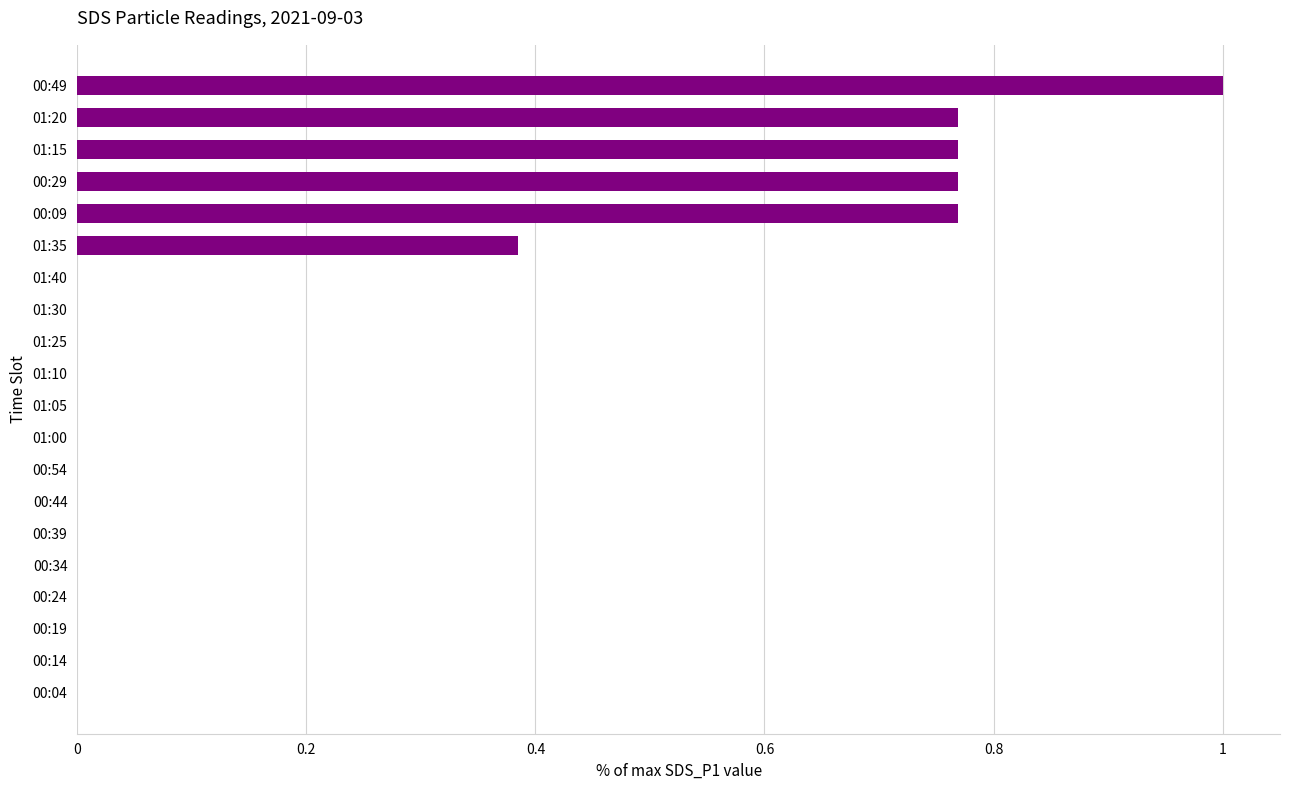

The chart shows a value of -0.6 at 01:40. True or false?

False